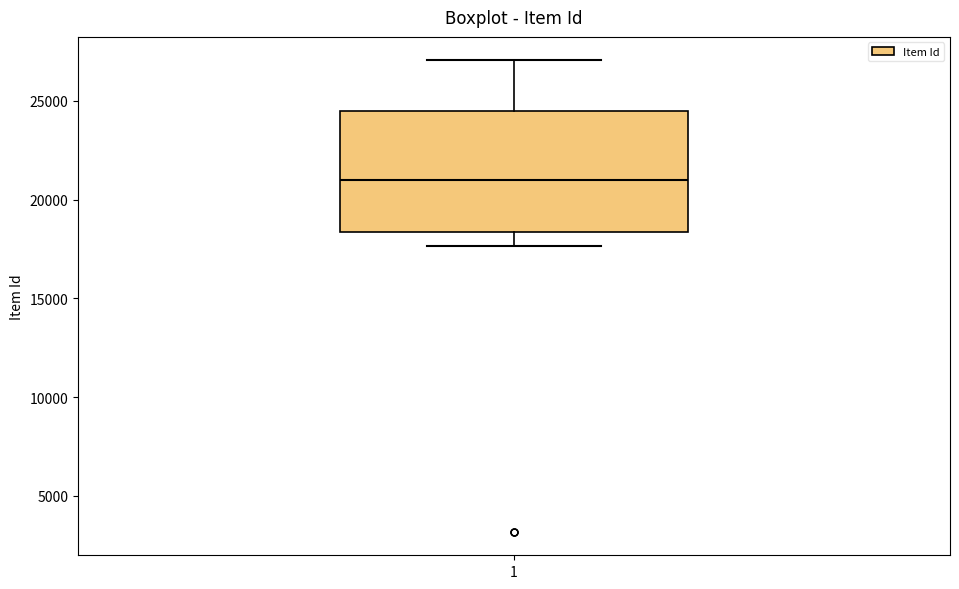

Transcribe this box plot: give where the median line is, the range the box spans, and where the two whiskers end, as read against the y-axis. The values are not printed on the chart, so give them approximately, as read against the axis.

median 21000, box 18500 to 24500, whiskers 17500 to 27000